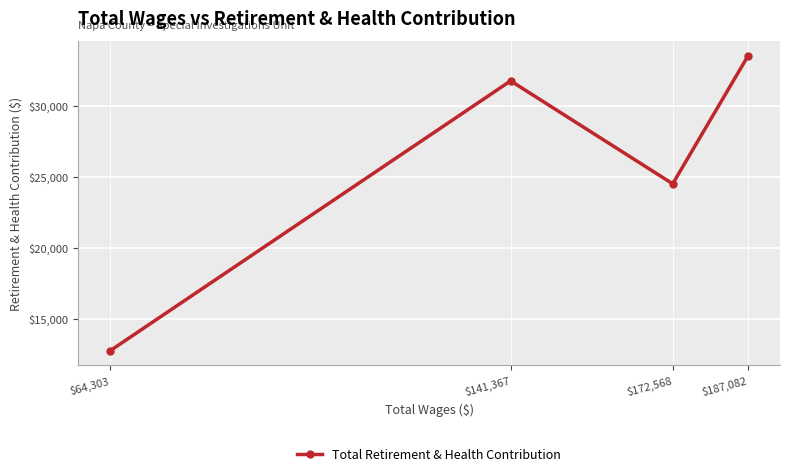

Reading left to right, extract all data points from this chart.

$64,303=12748	$141,367=31786	$172,568=24523	$187,082=33560